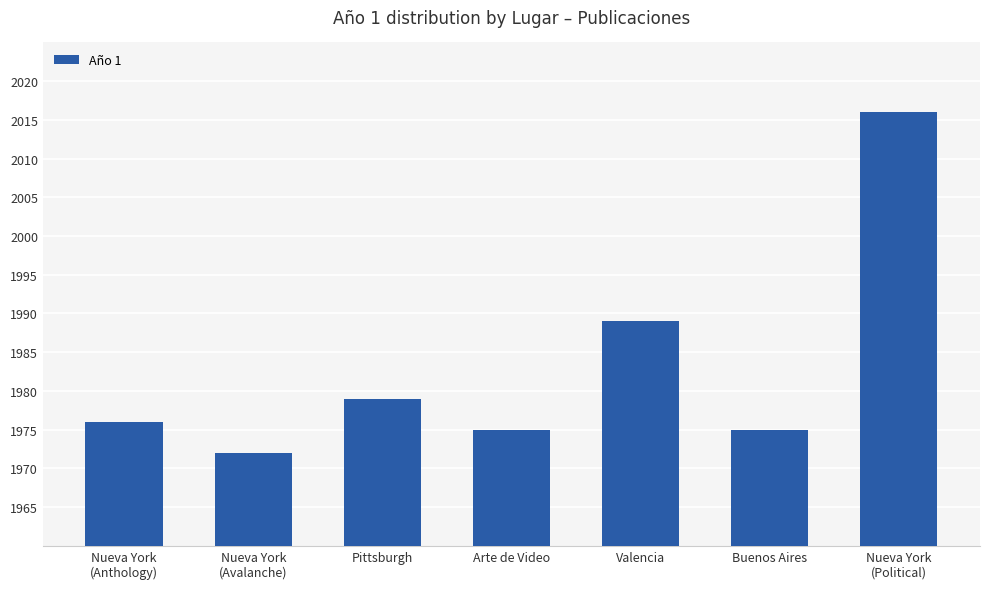

What position from the left is Nueva York
(Anthology)?

1